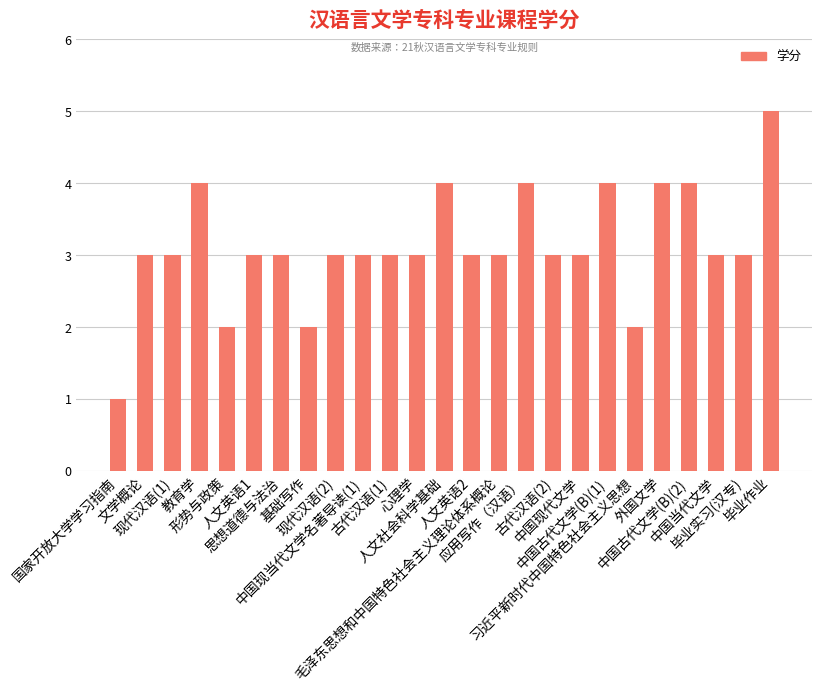

How many categories are shown in the chart?

25